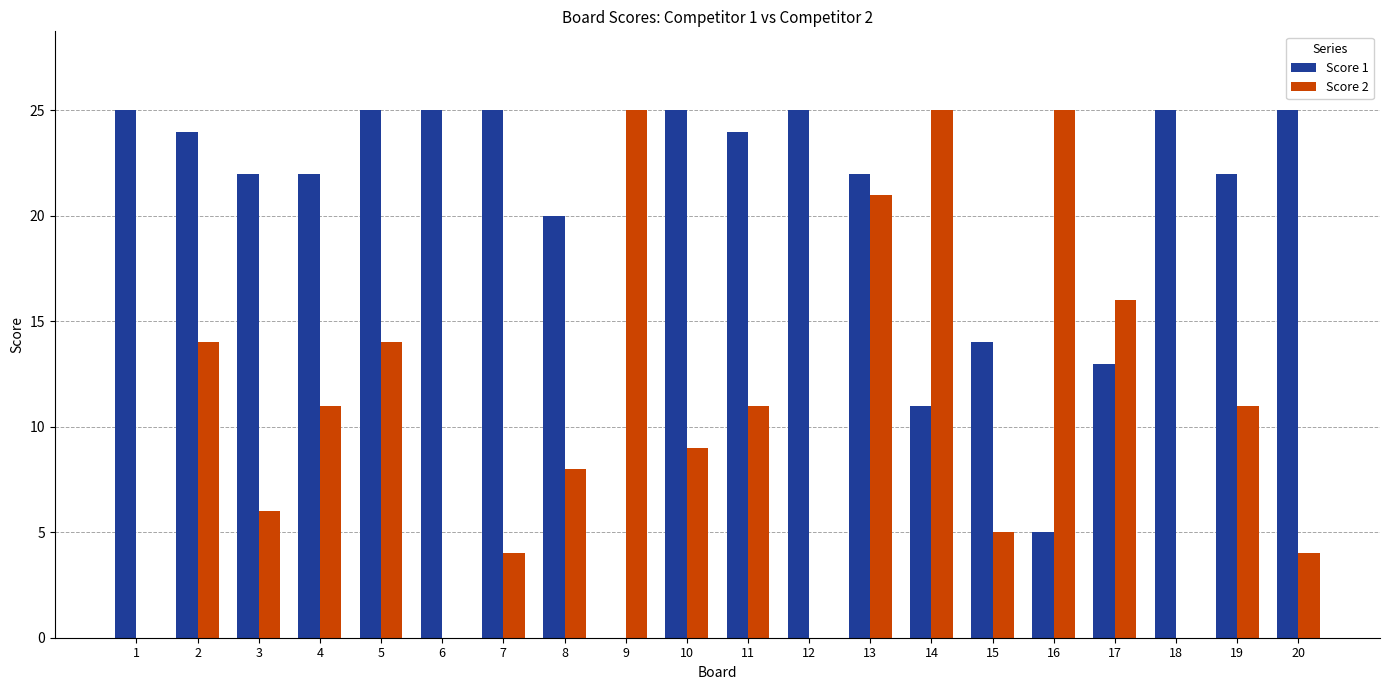

What value does the Score 1 series have at 17, to the nearest 5?

15